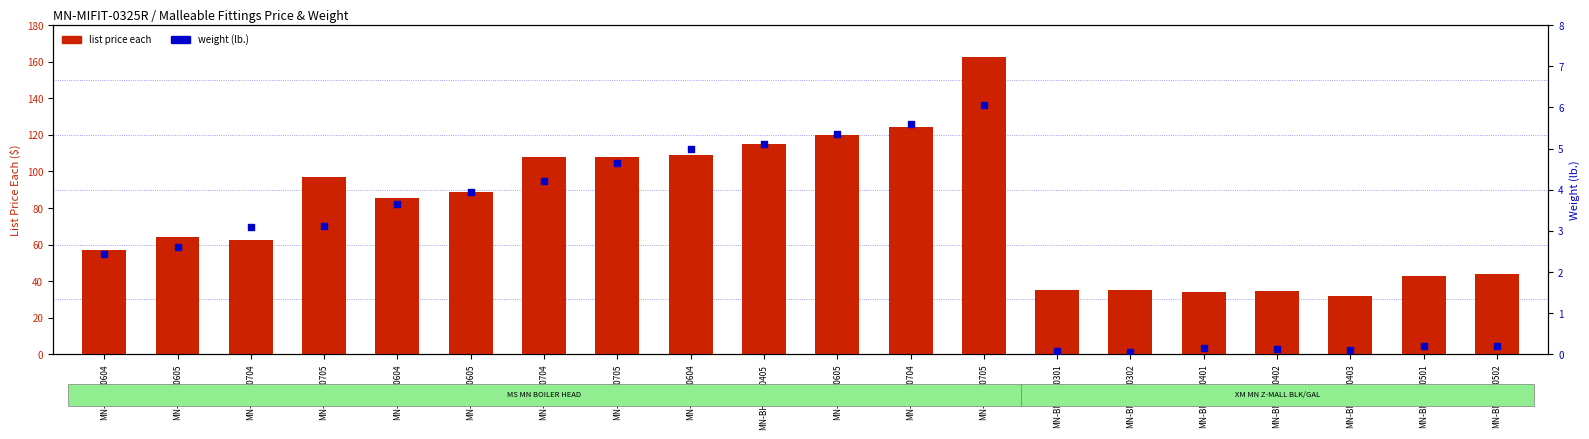

At which category is the sum across all series the highest?

MN-BH4Z0705